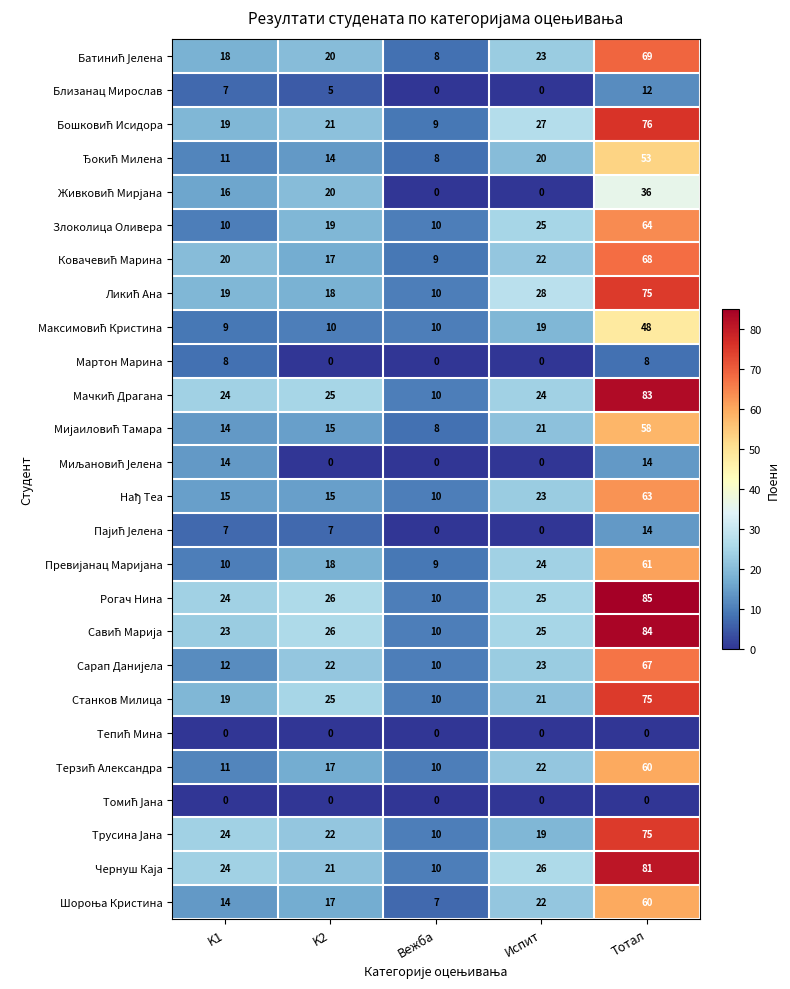

What is the greatest value displayed?

85